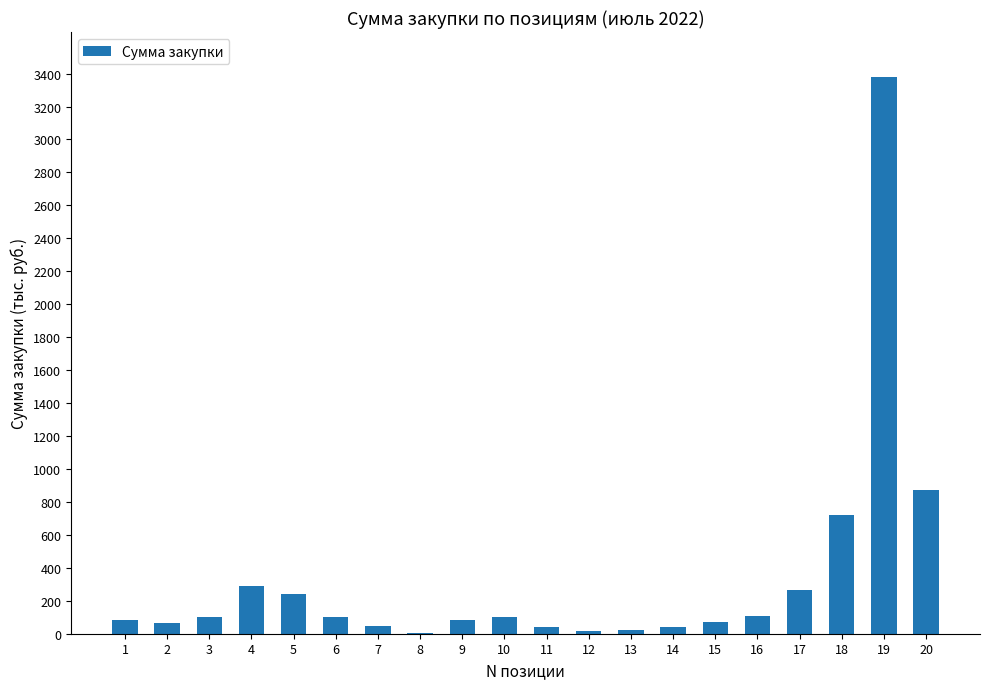

Where does the data first go above 98?

3